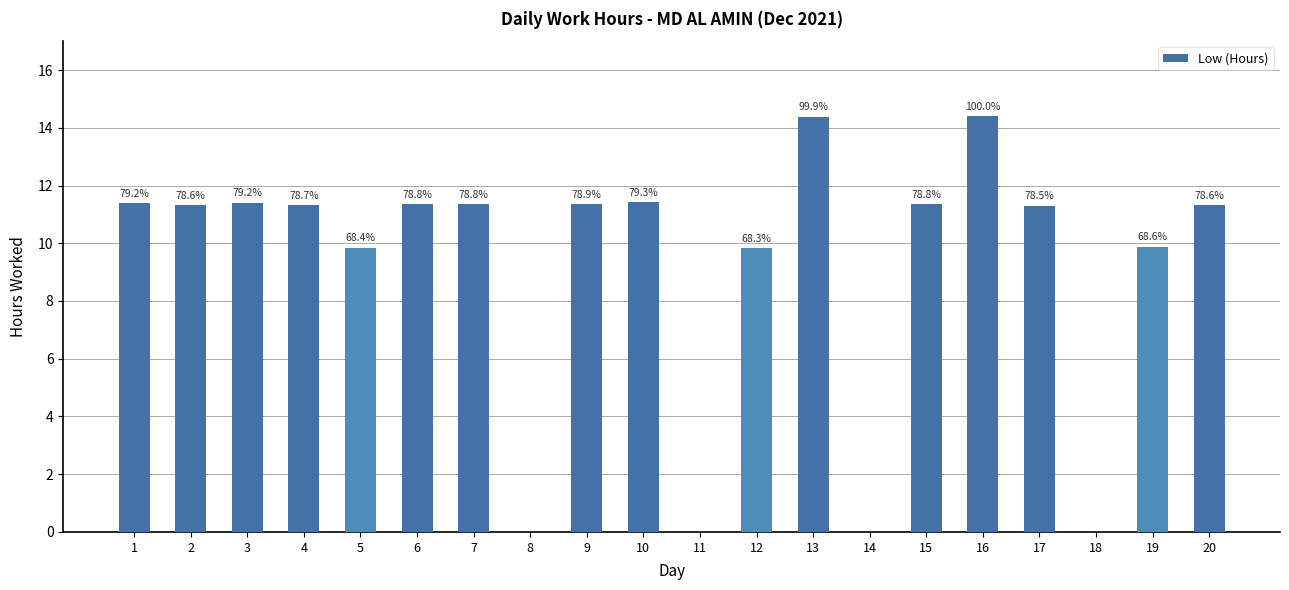

What is the maximum value shown in the chart?

14.4